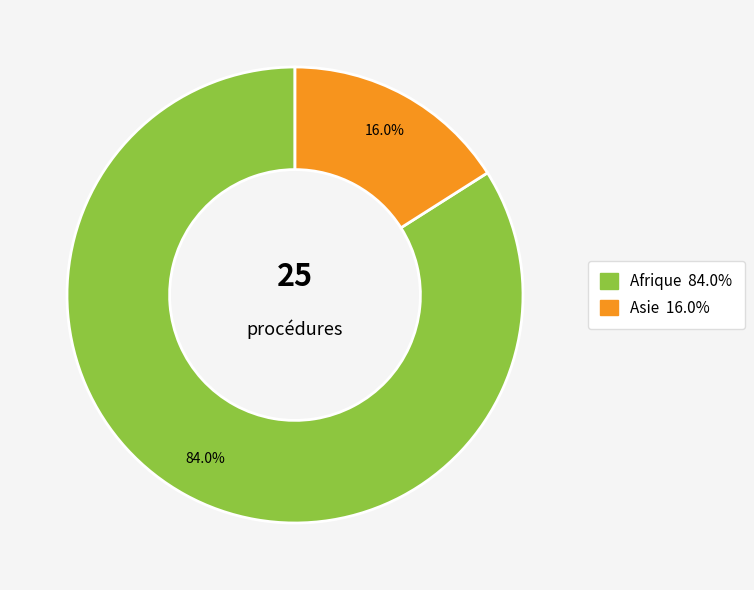

Is there a majority slice in this chart?

Yes